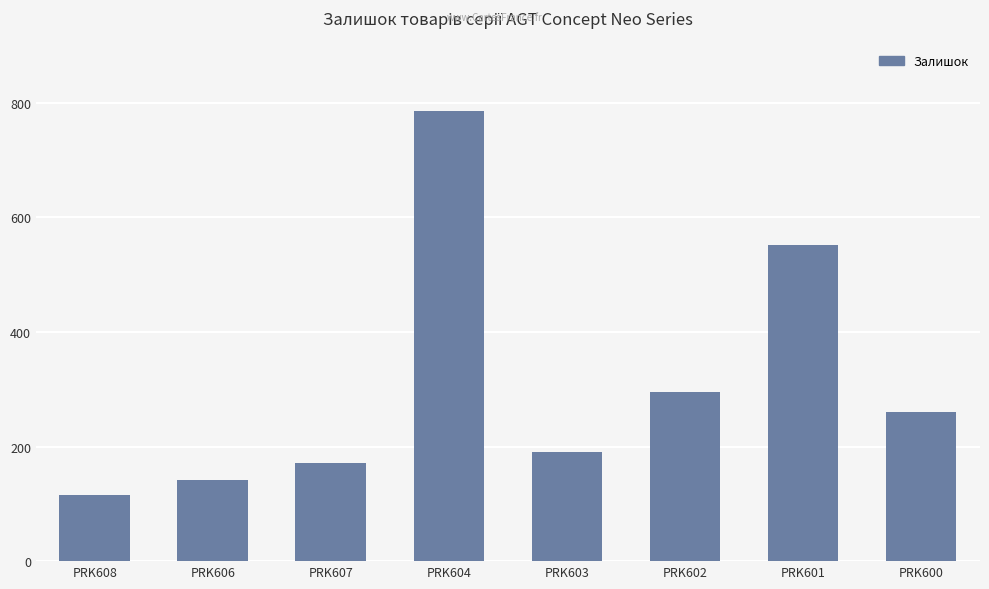

What is the sum of all values?

2513